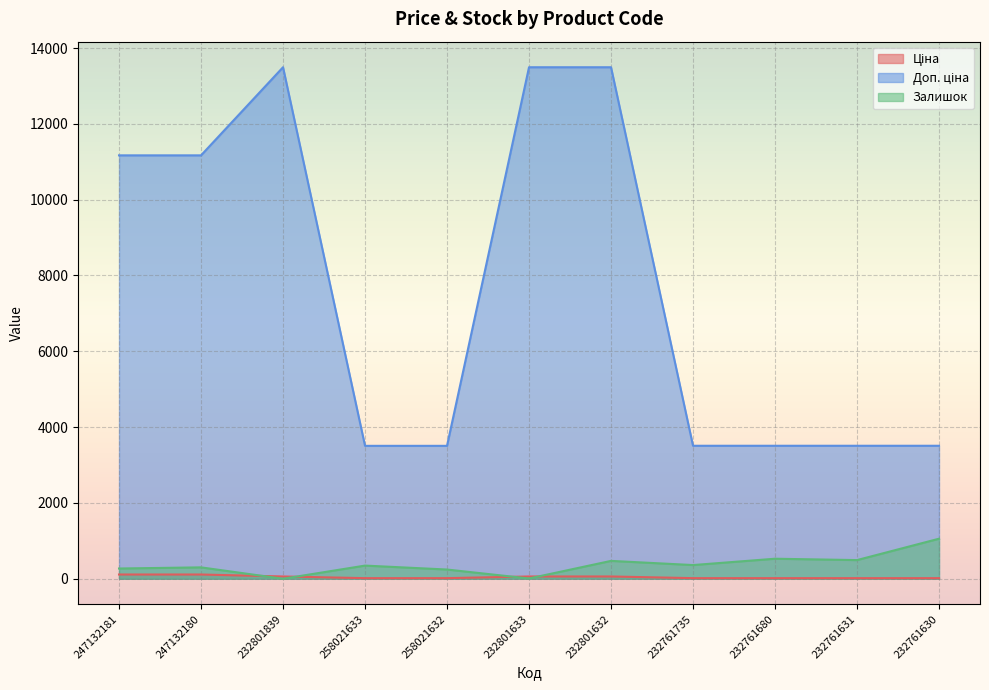

What is the difference between the maximum and minimum values in the Доп. ціна series?

9987.2